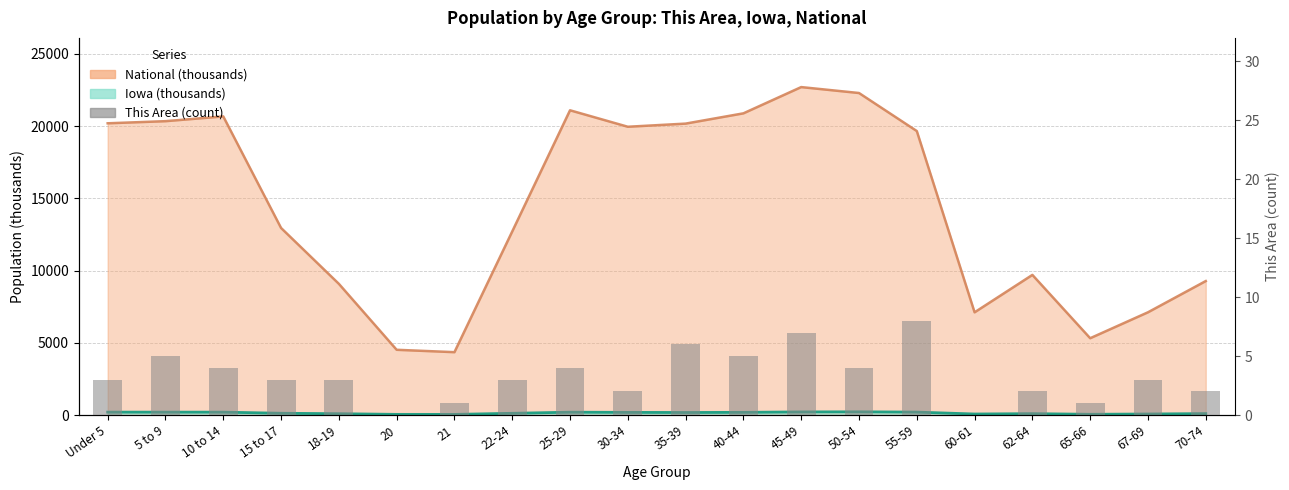

The value at 18-19 is 5. True or false?

False